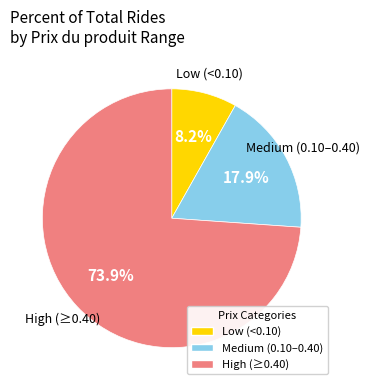

To the nearest percent, what is the average slice percentage?

33%